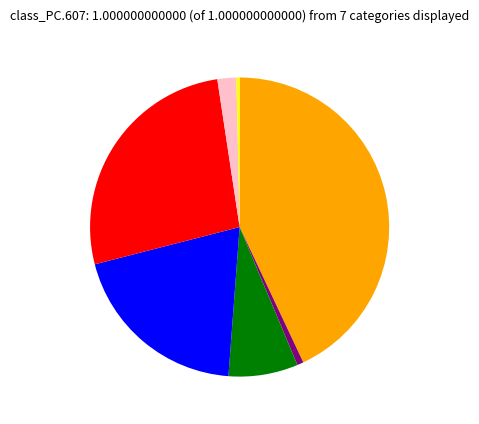

Does any single category account for the majority?

No